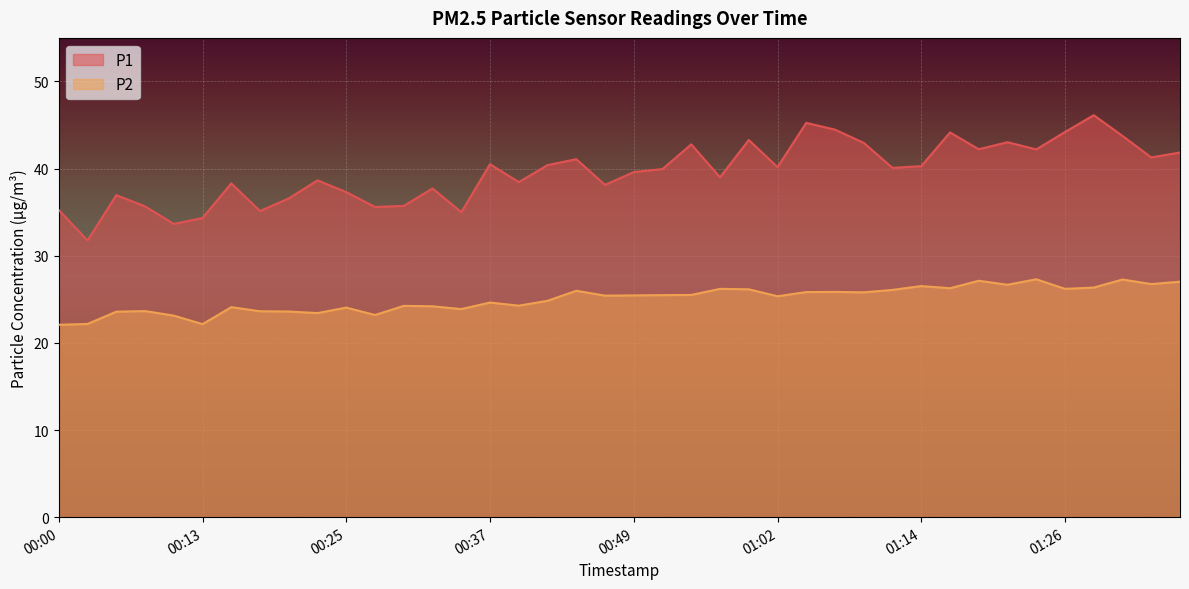

At which category does the chart reach its peak across all series?

01:29